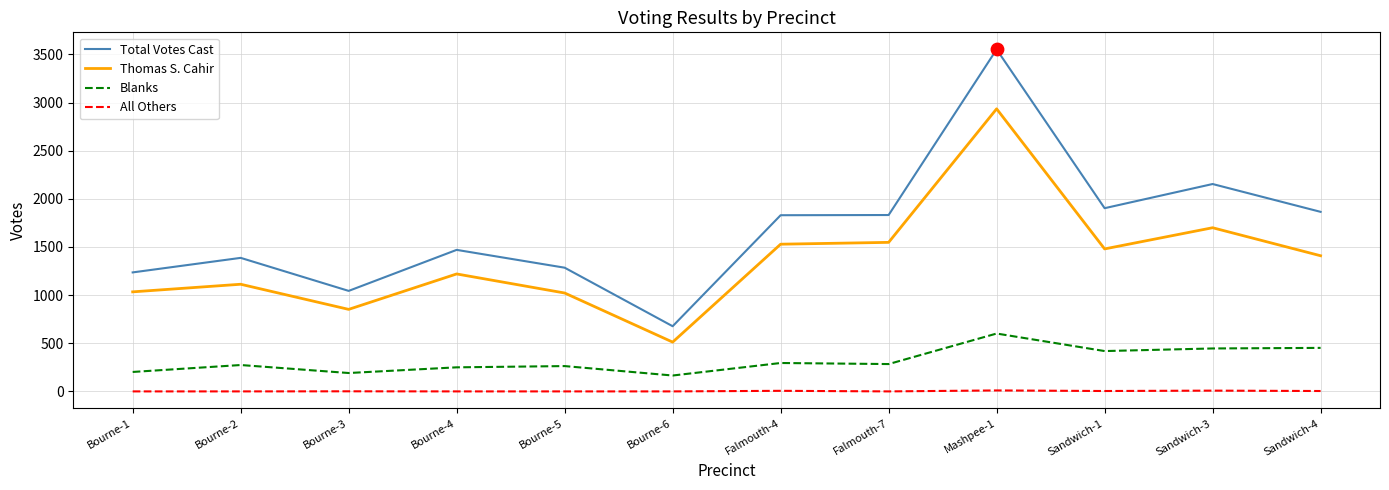

Which series changed the most between Bourne-3 and Bourne-4?

Total Votes Cast